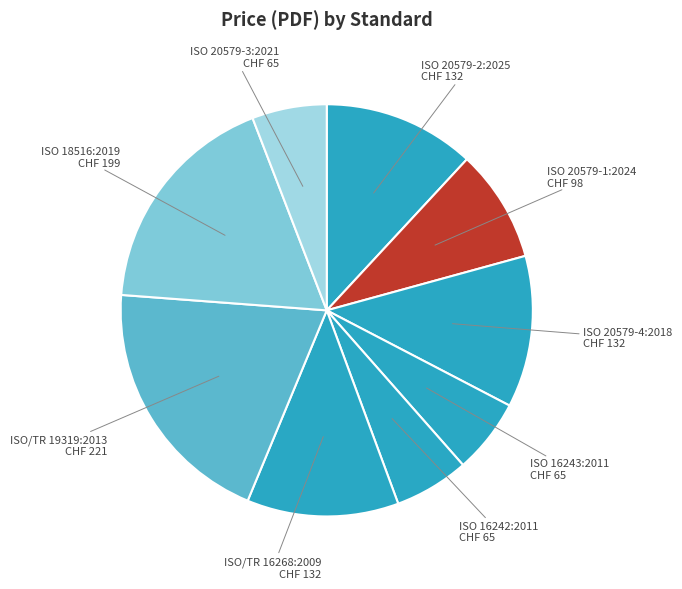

Which has a higher value, ISO 20579-3:2021 or ISO/TR 19319:2013?

ISO/TR 19319:2013